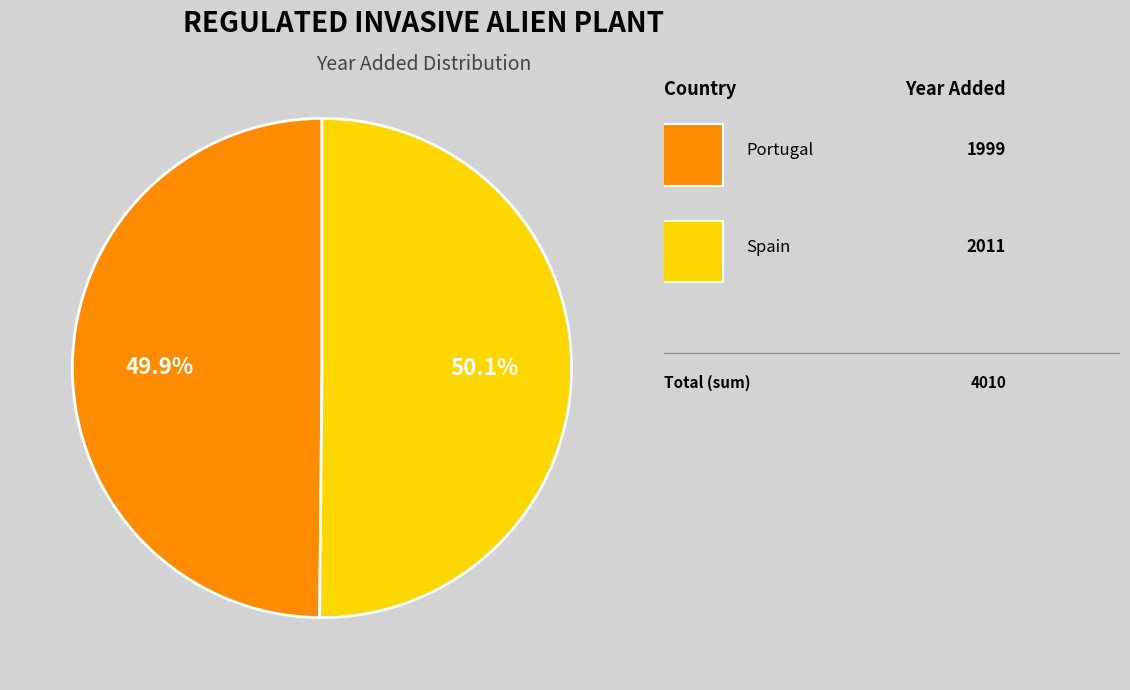

Is there a majority slice in this chart?

Yes